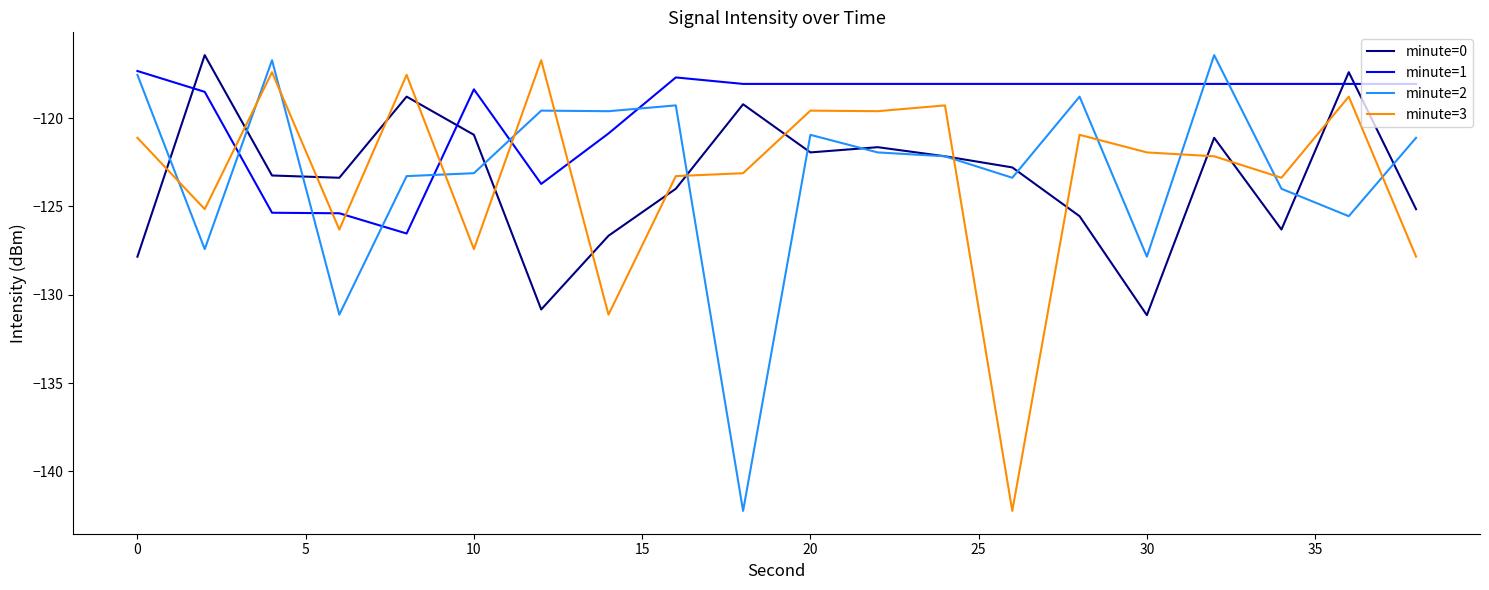

What is the smallest value displayed?

-142.2